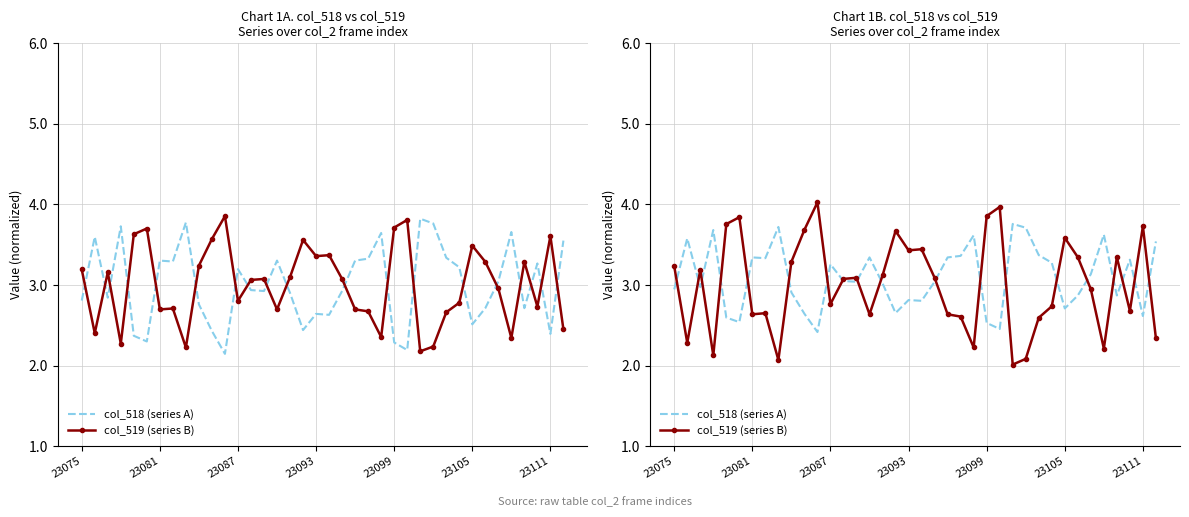

How many series are shown in this chart?

2